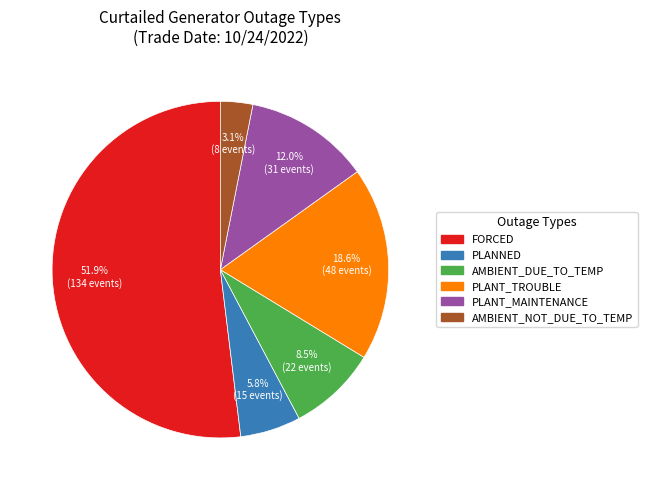

To the nearest percent, what percentage of the pie is PLANNED?

6%